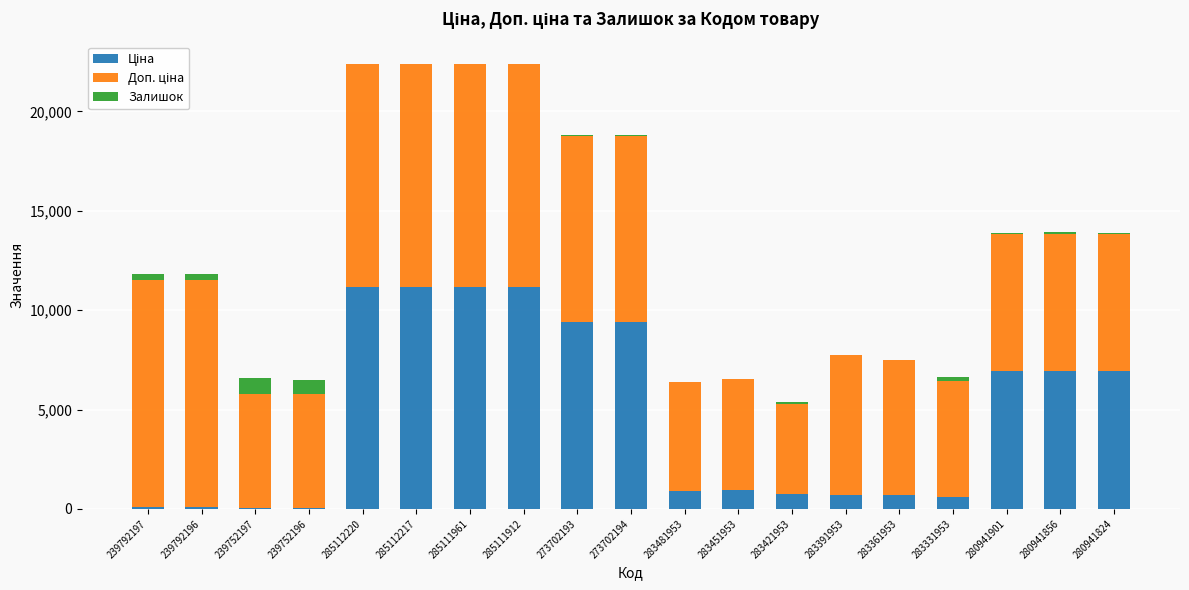

Count the number of data series in this chart.

3